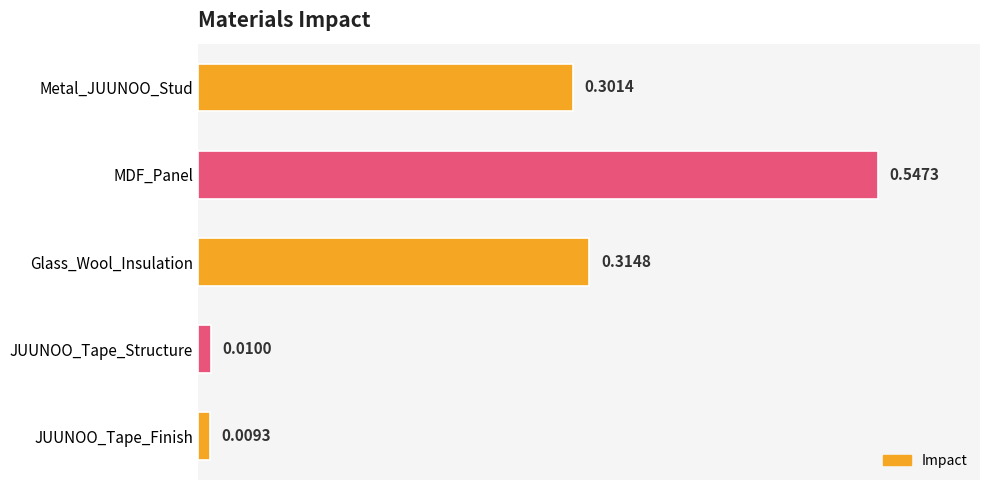

Are the bars horizontal?

Yes